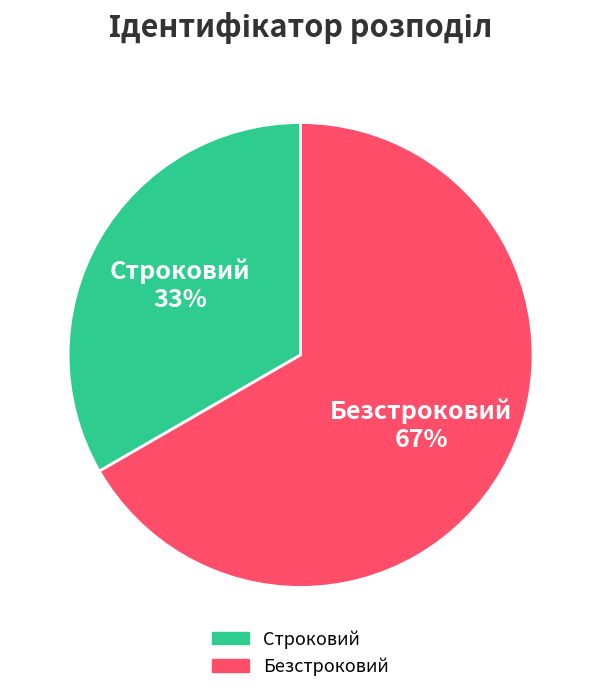

Combined, do Строковий and Безстроковий account for over 50%?

Yes